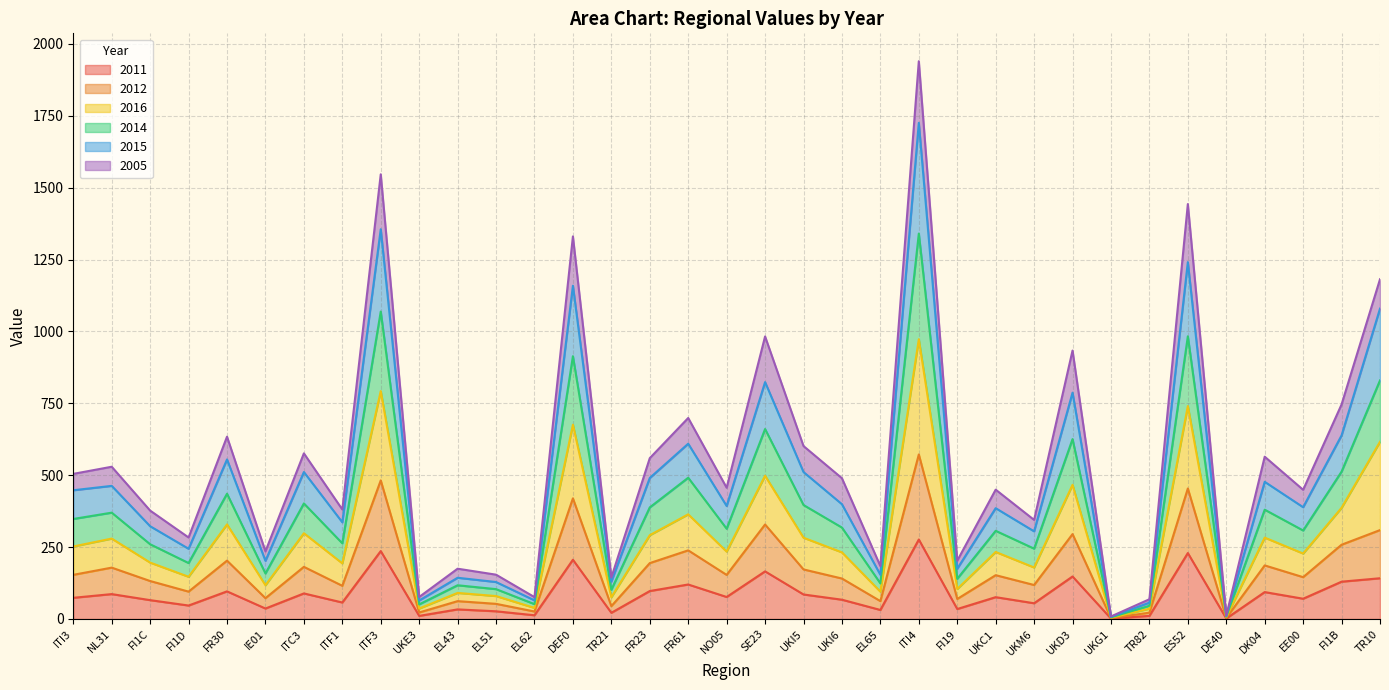

True or false: 2012 and 2015 cross at least once.

False